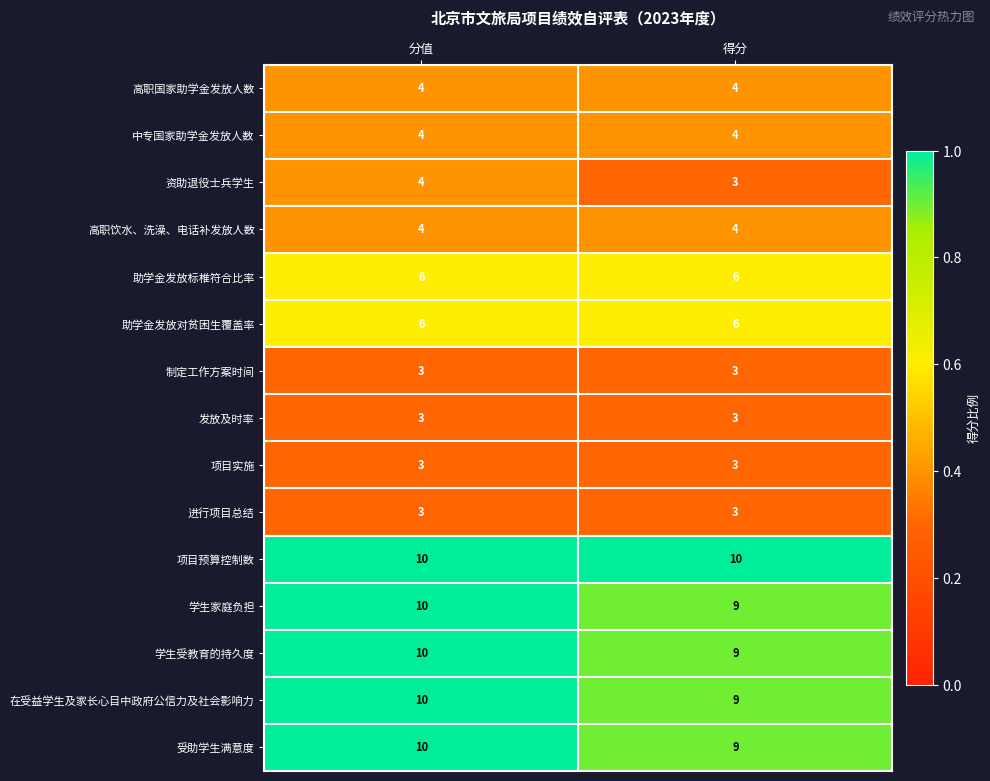

Reading right to left, transcribe all the data shown in this chart.

高职国家助学金发放人数: 得分=4	分值=4
中专国家助学金发放人数: 得分=4	分值=4
资助退役士兵学生: 得分=3	分值=4
高职饮水、洗澡、电话补发放人数: 得分=4	分值=4
助学金发放标椎符合比率: 得分=6	分值=6
助学金发放对贫困生覆盖率: 得分=6	分值=6
制定工作方案时间: 得分=3	分值=3
发放及时率: 得分=3	分值=3
项目实施: 得分=3	分值=3
进行项目总结: 得分=3	分值=3
项目预算控制数: 得分=10	分值=10
学生家庭负担: 得分=9	分值=10
学生受教育的持久度: 得分=9	分值=10
在受益学生及家长心目中政府公信力及社会影响力: 得分=9	分值=10
受助学生满意度: 得分=9	分值=10